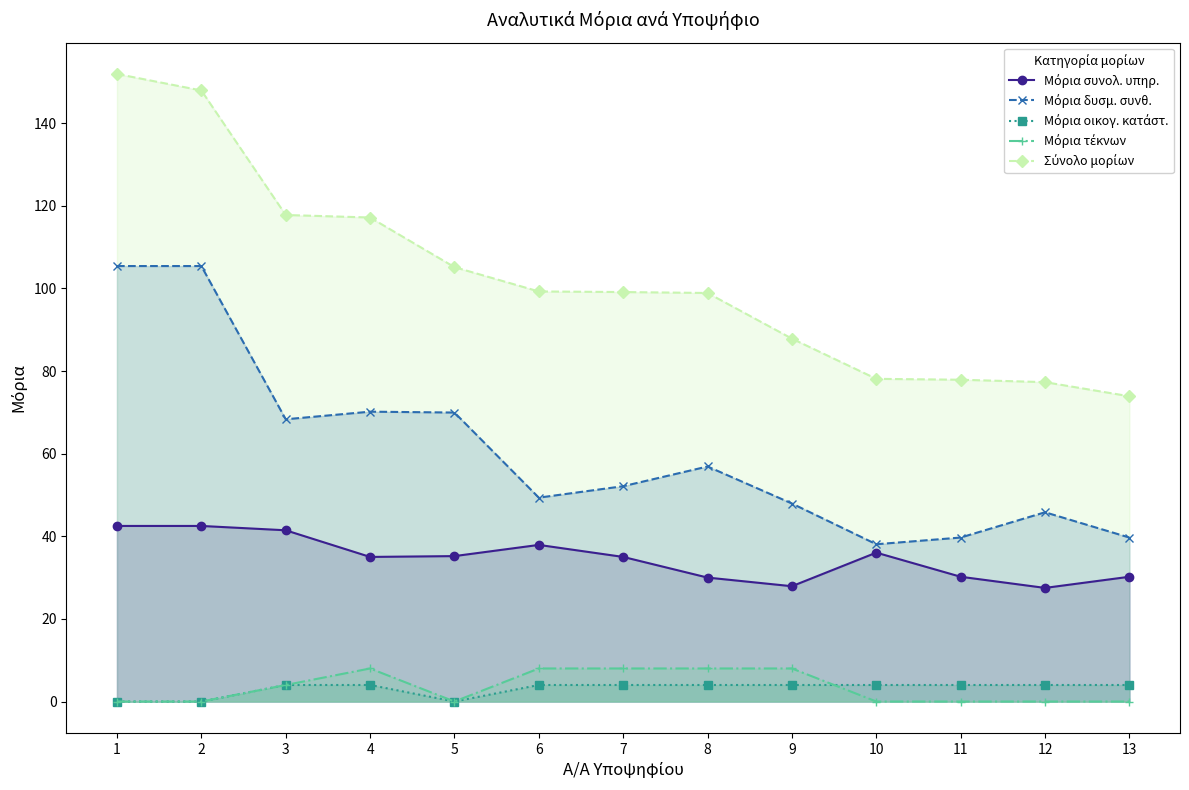

What are all the series names shown in the legend?

Μόρια συνολ. υπηρ., Μόρια δυσμ. συνθ., Μόρια οικογ. κατάστ., Μόρια τέκνων, Σύνολο μορίων